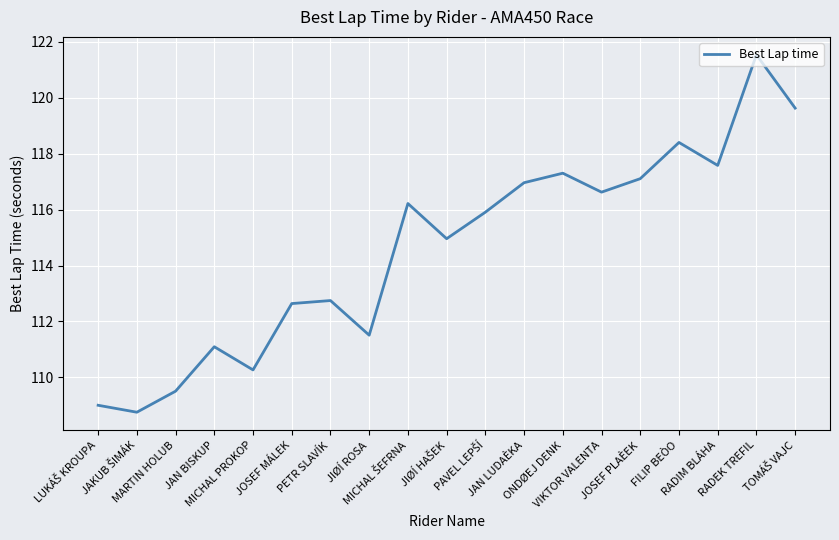

Where is the first local maximum?

JAN BISKUP